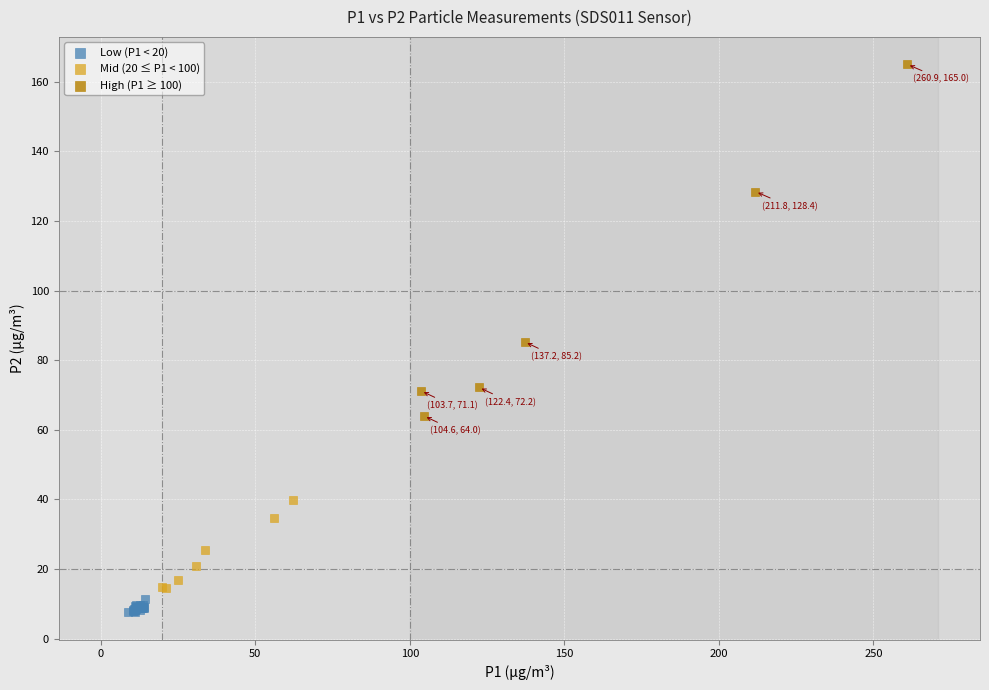

Which series reaches the minimum Y coordinate?

Low (P1 < 20)